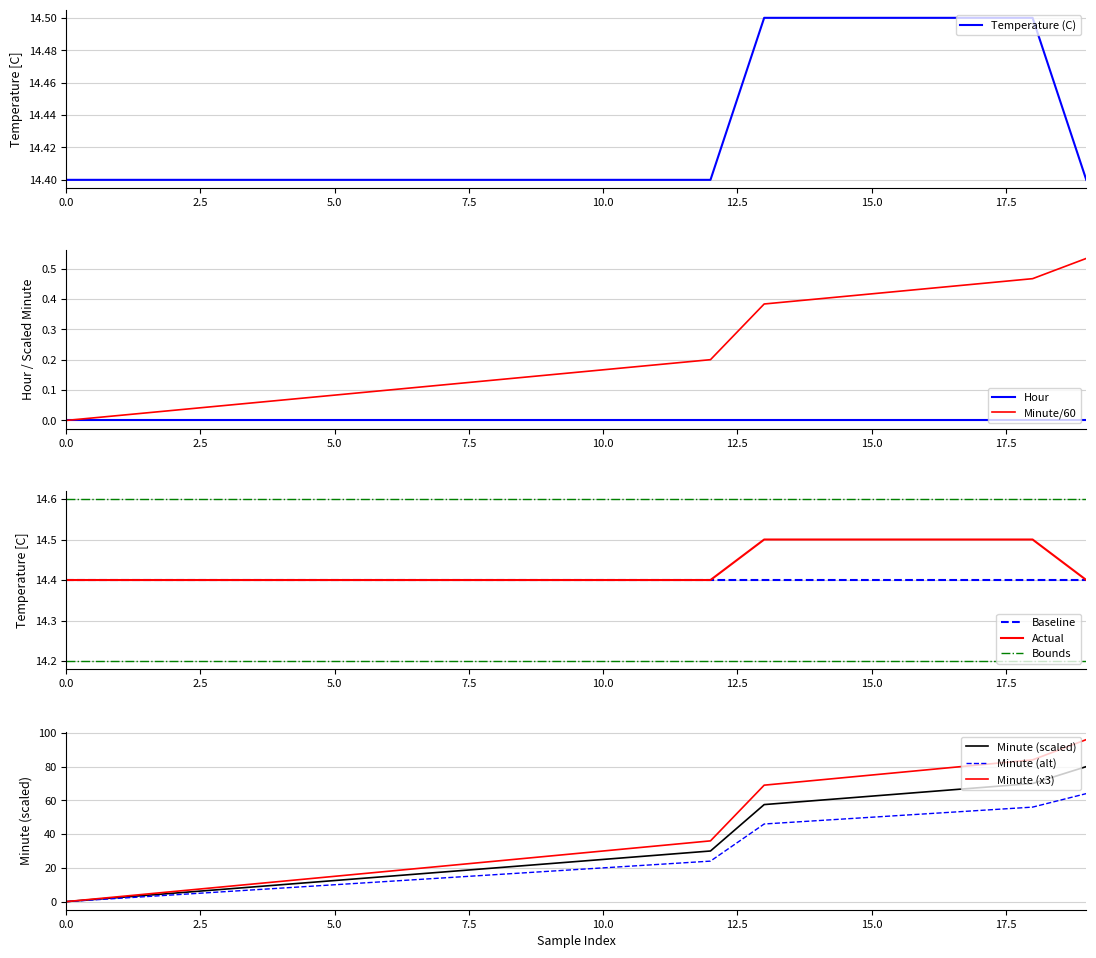

At how many categories does at least one series exceed 0?

20